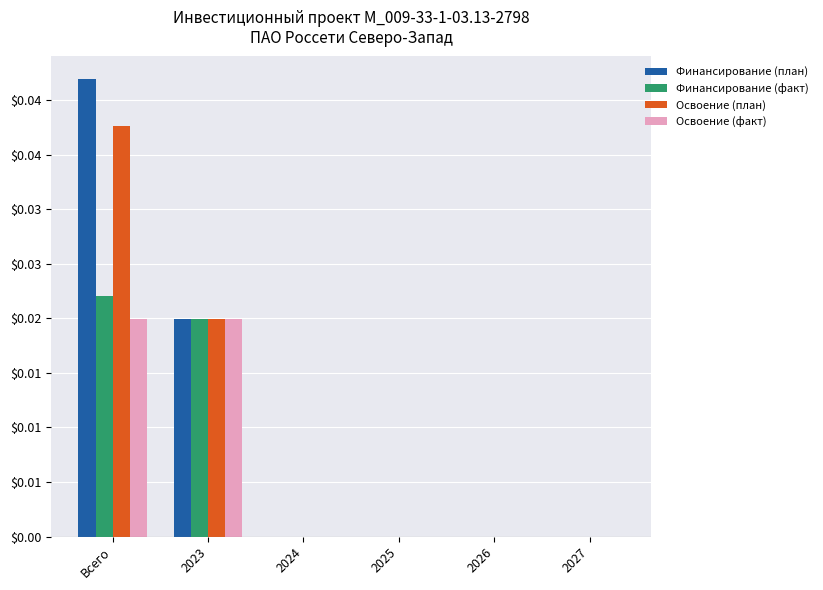

Which has a higher value, Всего or 2024?

Всего